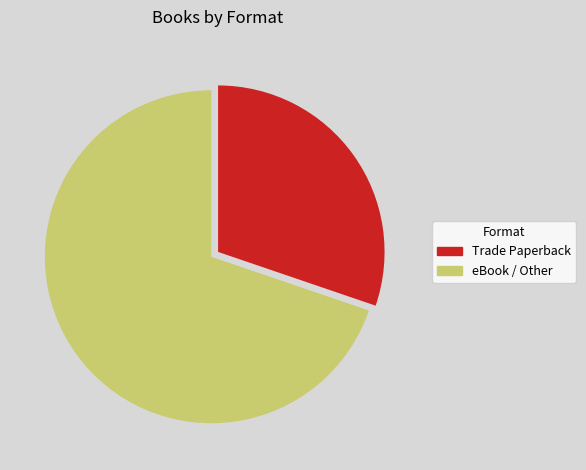

Is there any slice that represents more than half of the pie?

Yes